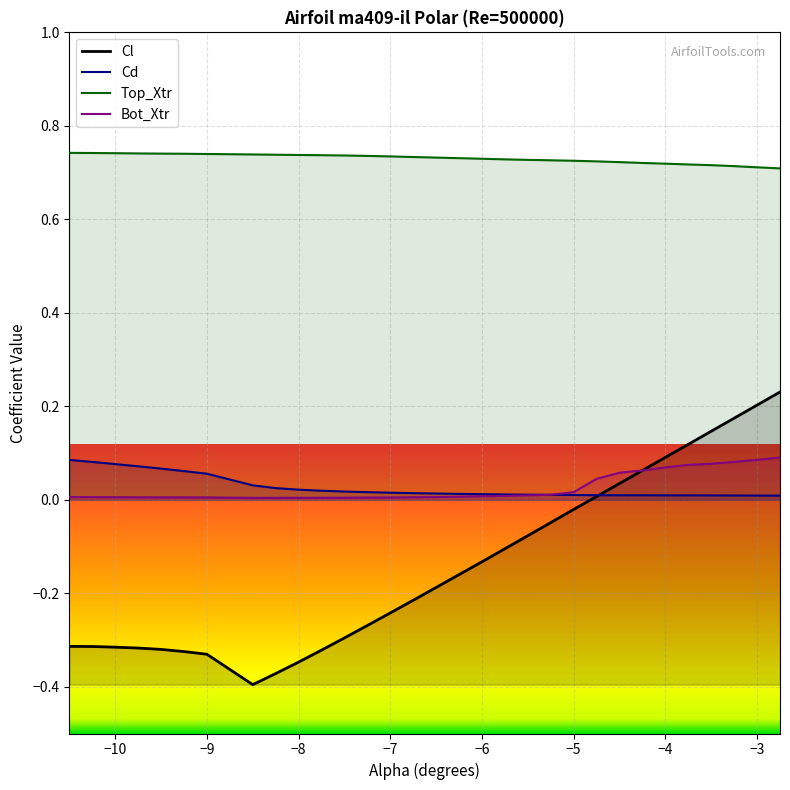

After their last crossing, which series has the higher values: Bot_Xtr or Cl?

Cl